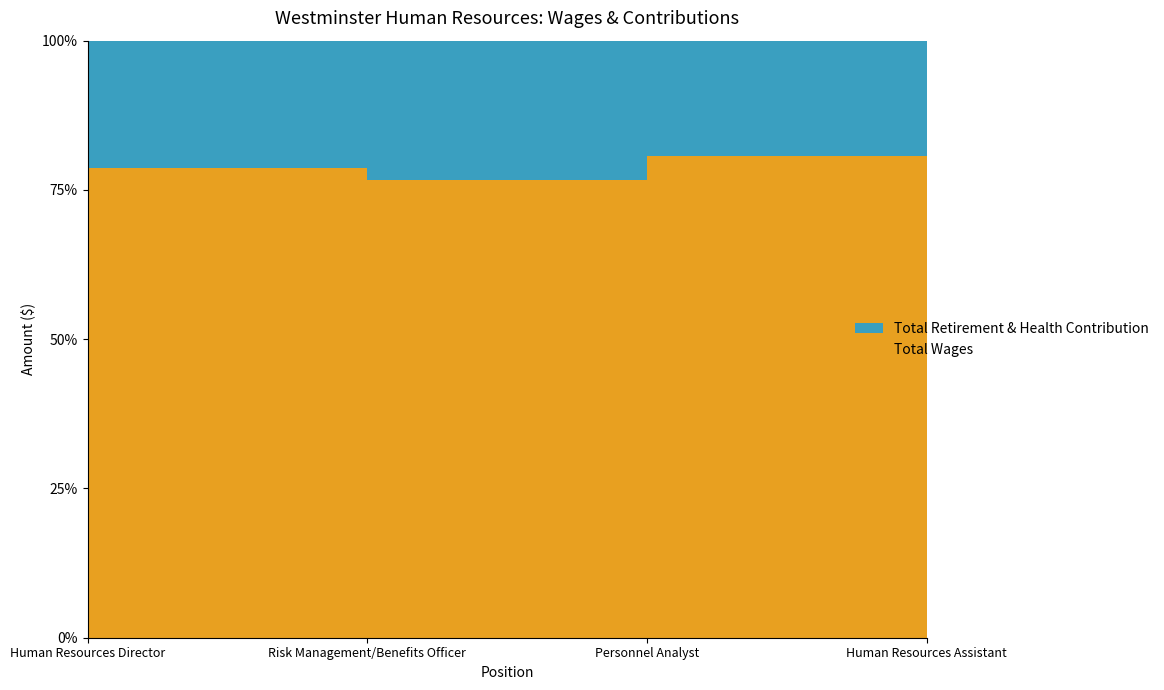

Reading left to right, transcribe all the data shown in this chart.

Total Wages: Human Resources Director=149656	Risk Management/Benefits Officer=103013	Personnel Analyst=77681	Human Resources Assistant=51781
Total Retirement & Health Contribution: Human Resources Director=40373	Risk Management/Benefits Officer=31273	Personnel Analyst=18604	Human Resources Assistant=13849